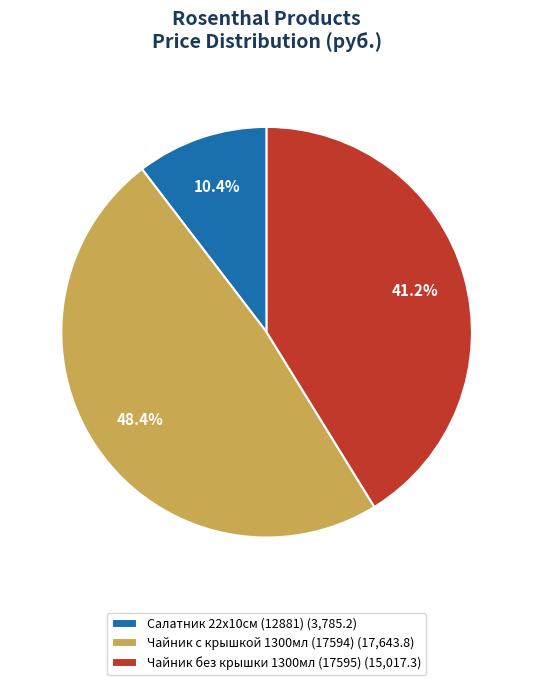

Is there any slice that represents more than half of the pie?

No